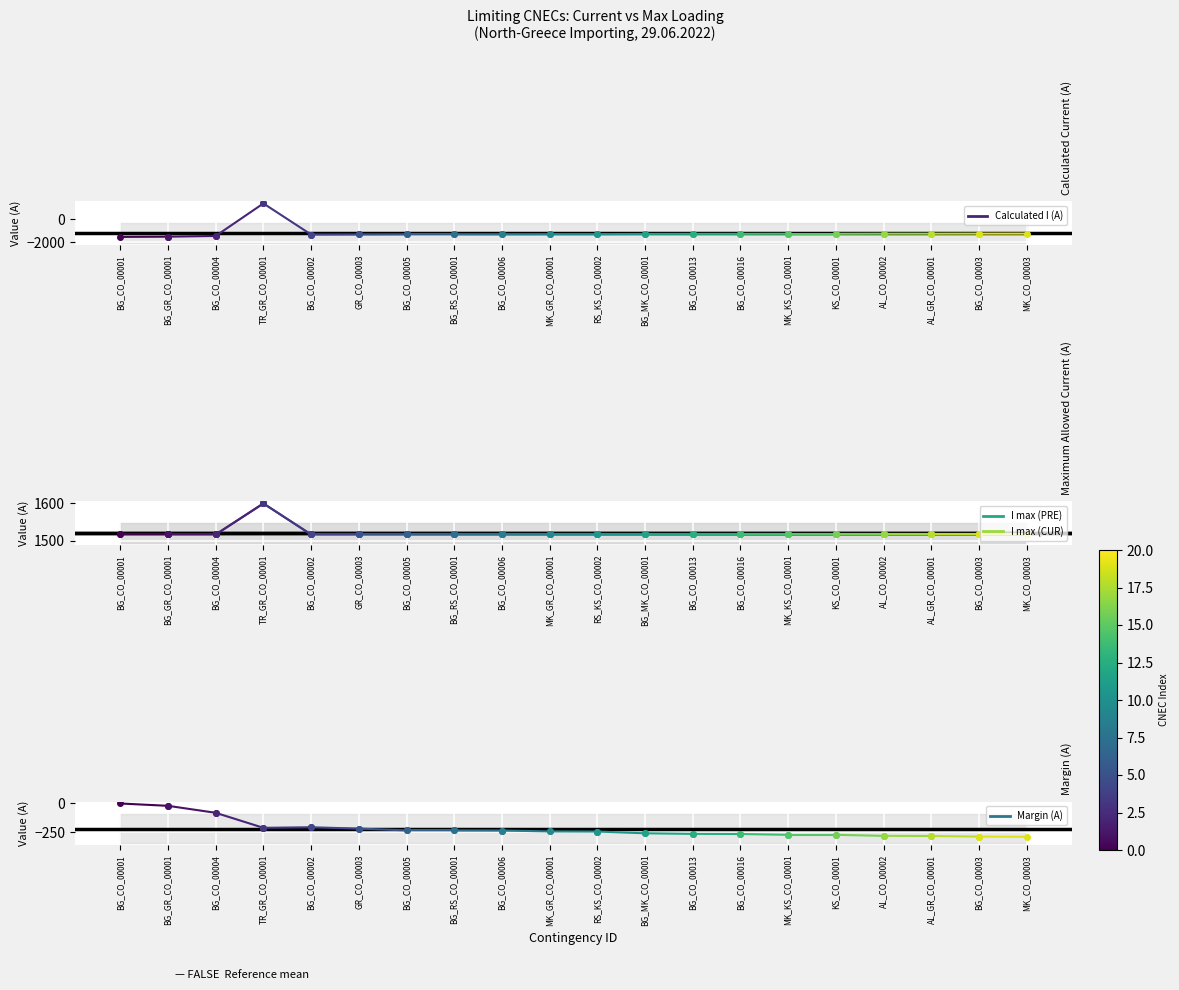

The Calculated I (A) series shows -1024 at BG_CO_00001. True or false?

False